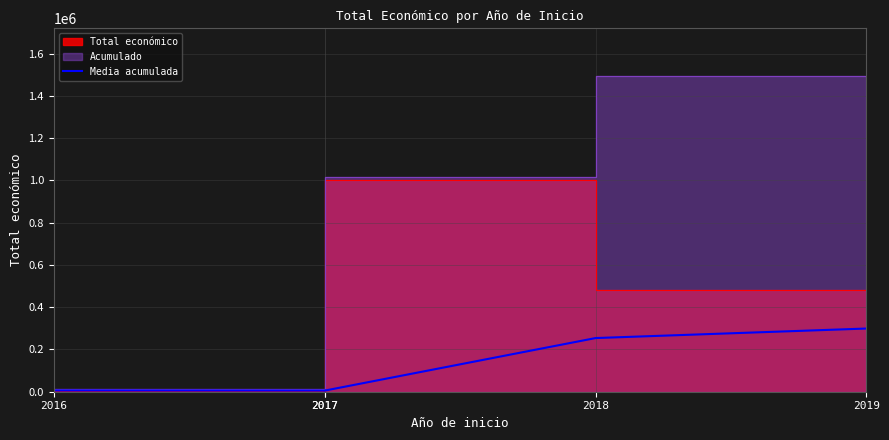

True or false: the data shows 132155.2 at 2019.

False